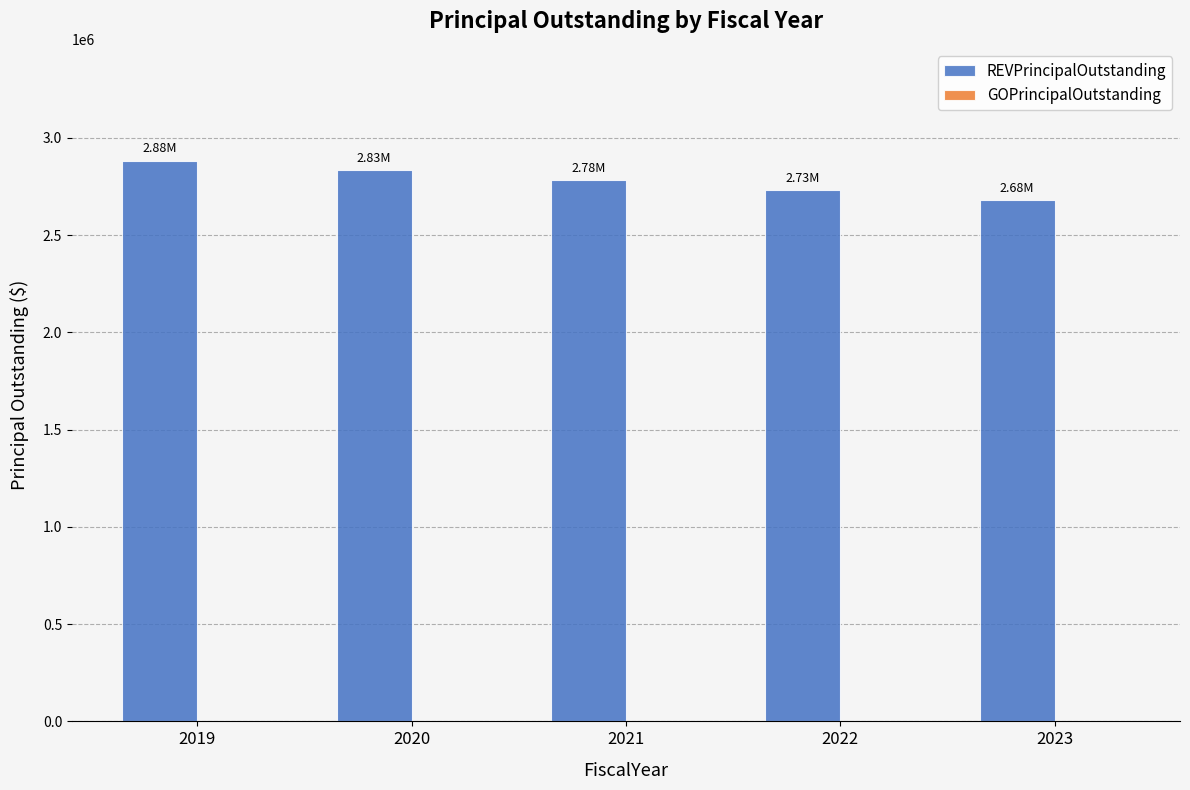

What is the difference between the second highest and second lowest values?

101000